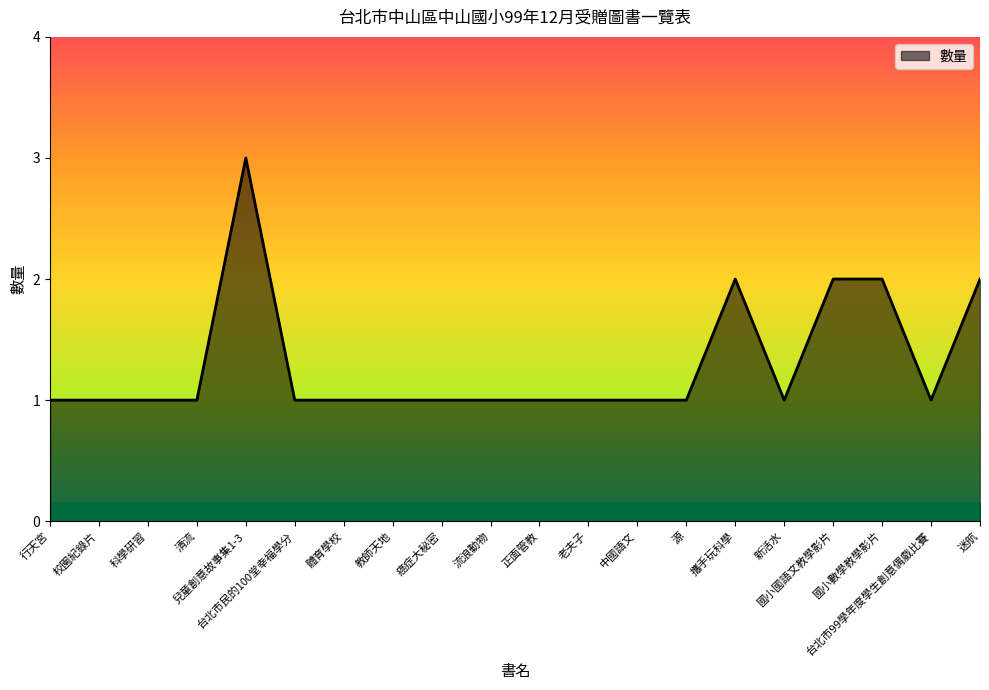

What is the approximate value at 攜手玩科學?

2